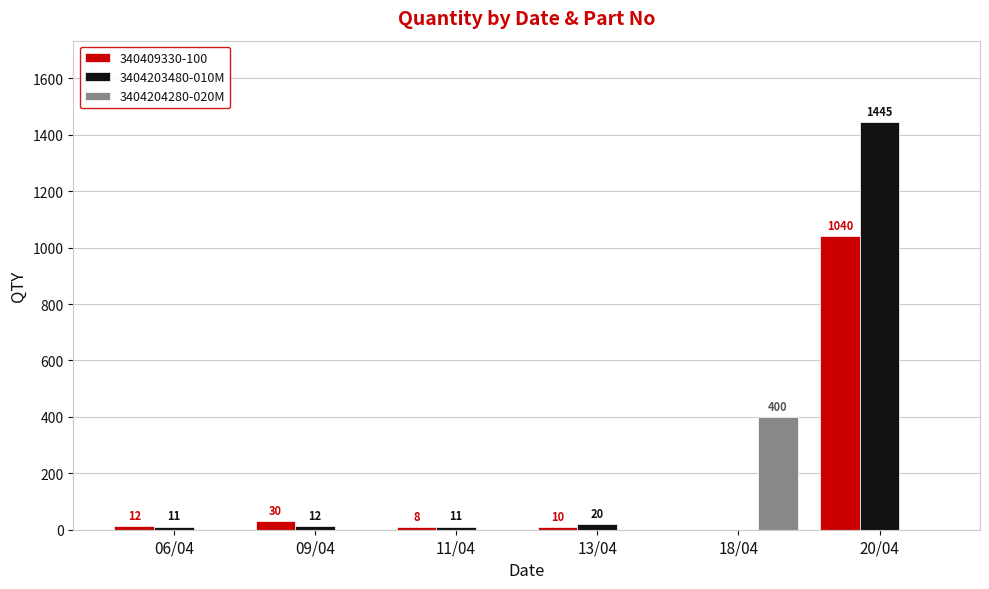

Which label corresponds to the largest value in the chart?

20/04